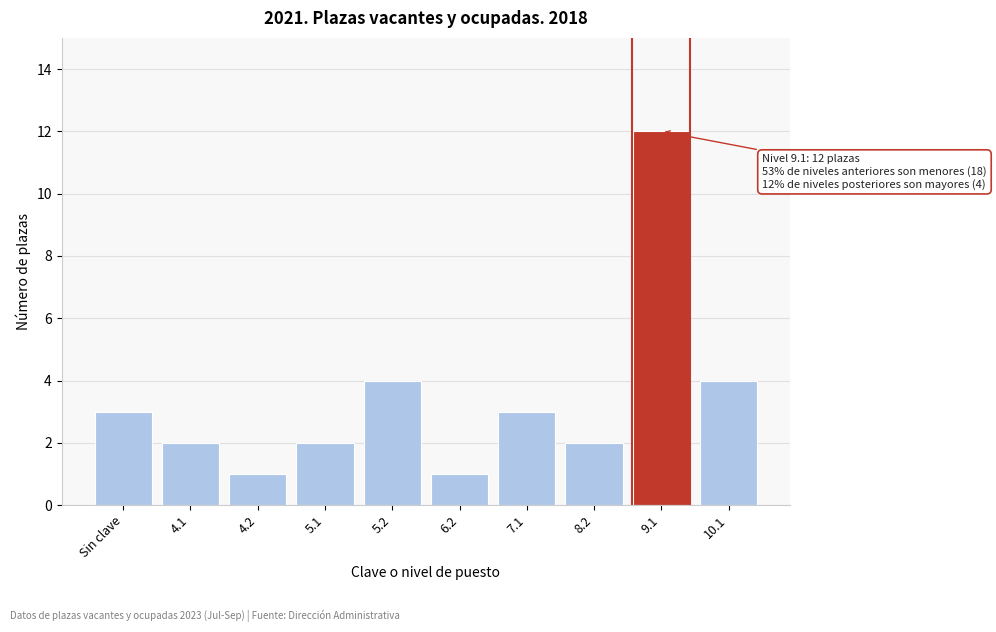

Reading right to left, transcribe all the data shown in this chart.

4	12	2	3	1	4	2	1	2	3